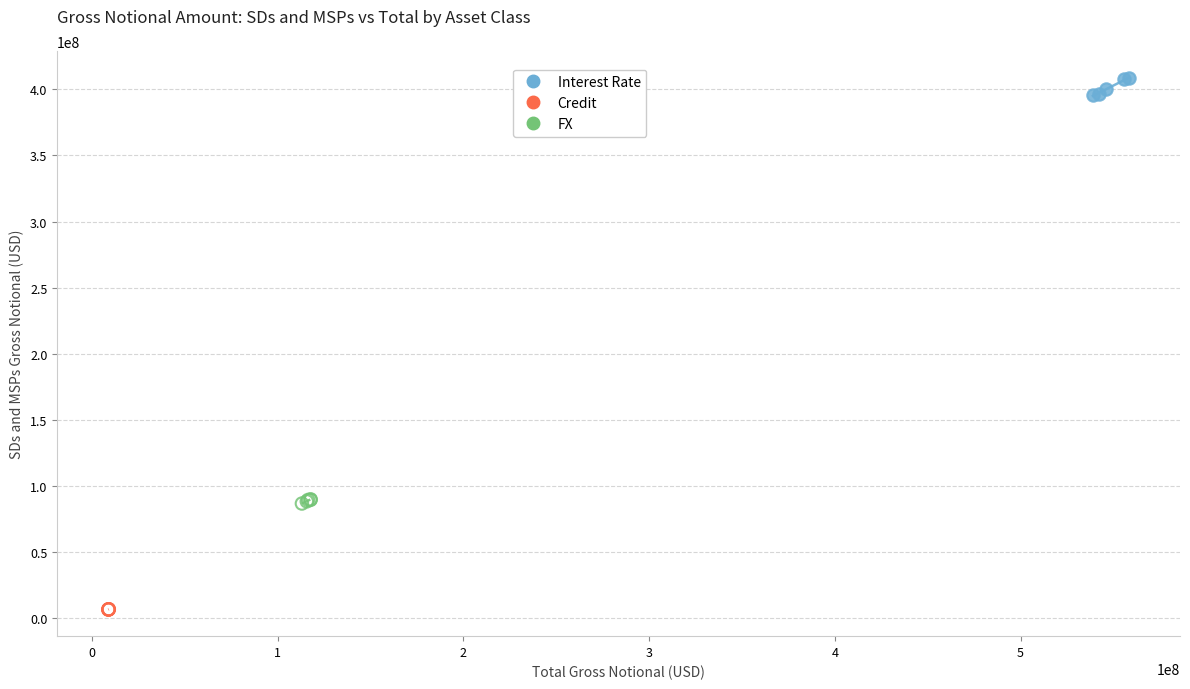

Which series reaches the maximum Y coordinate?

Interest Rate